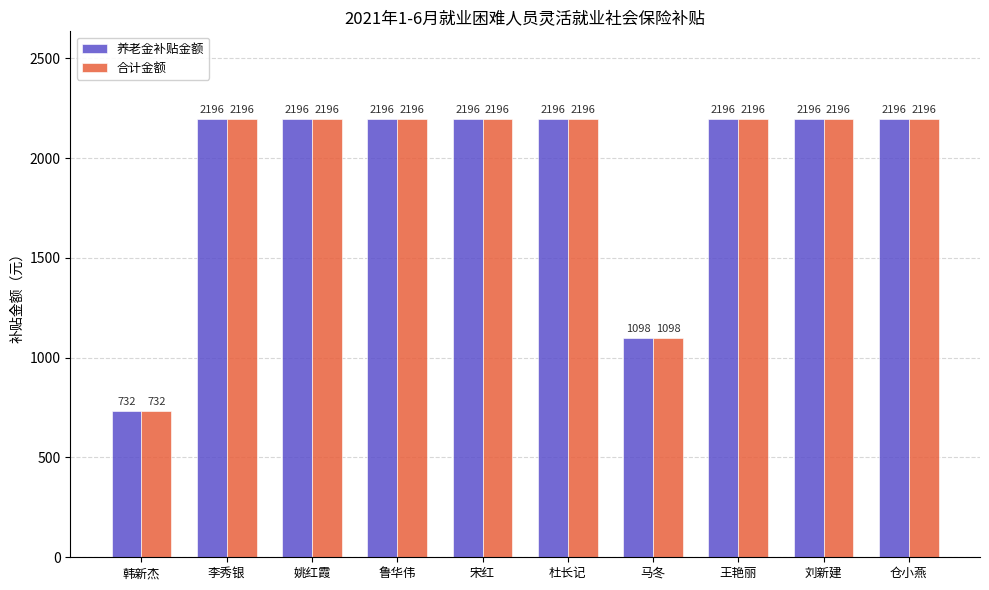

What is the approximate value of 养老金补贴金额 at 韩新杰?

732